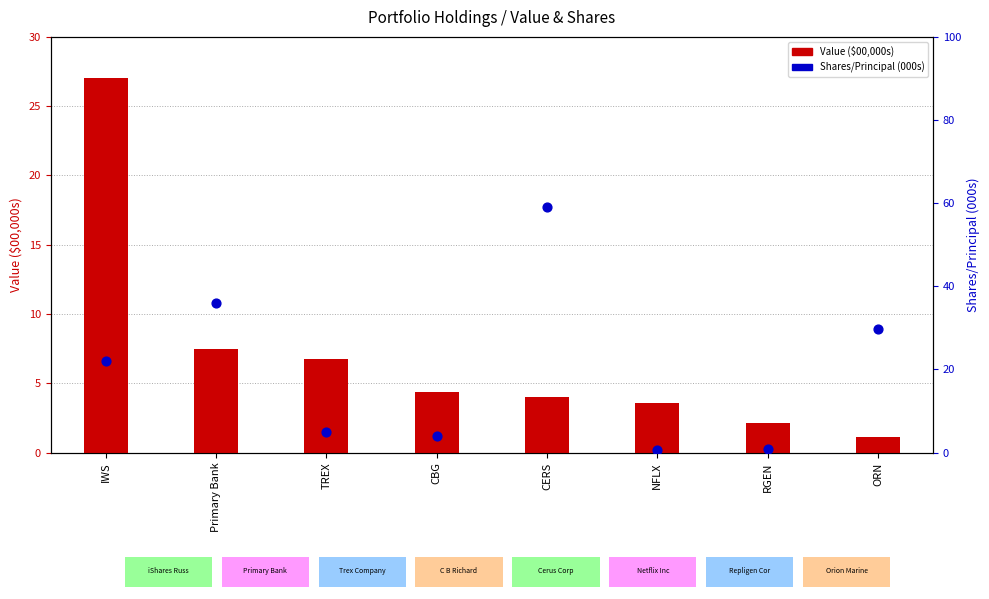

At how many categories does at least one series exceed 39?

1